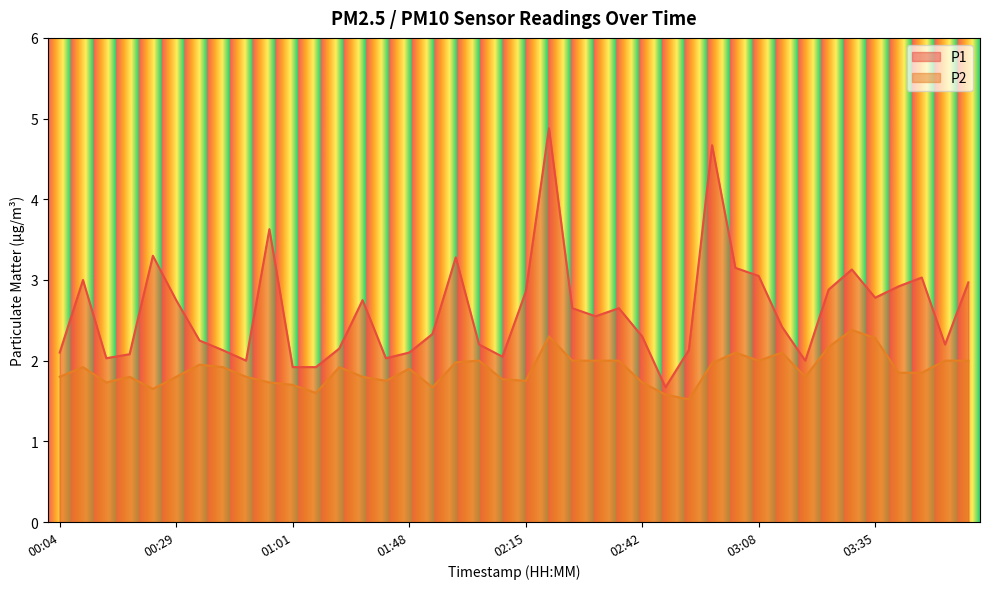

What is the label of the 11th point from the right?

03:03